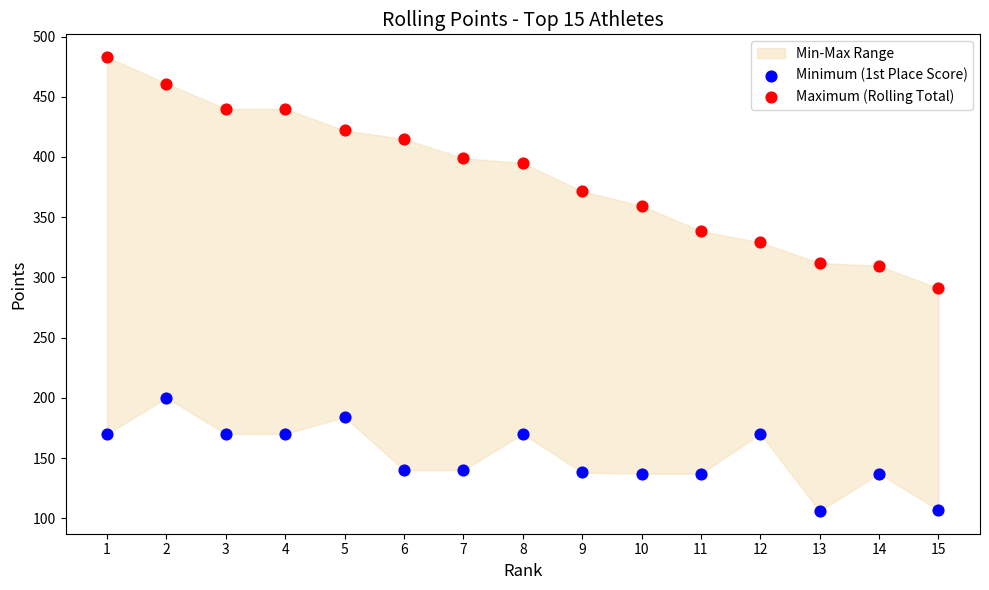

Which series has the largest Y range (max minus min)?

Maximum (Rolling Total)